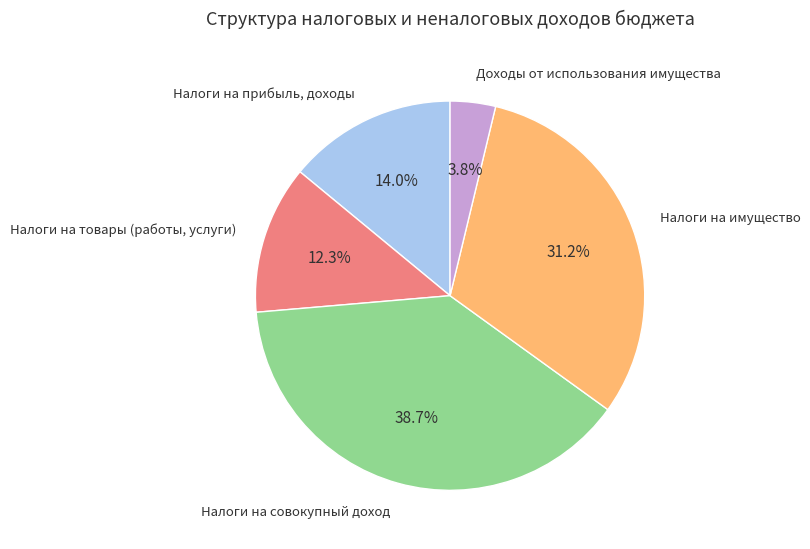

Is there any slice that represents more than half of the pie?

No